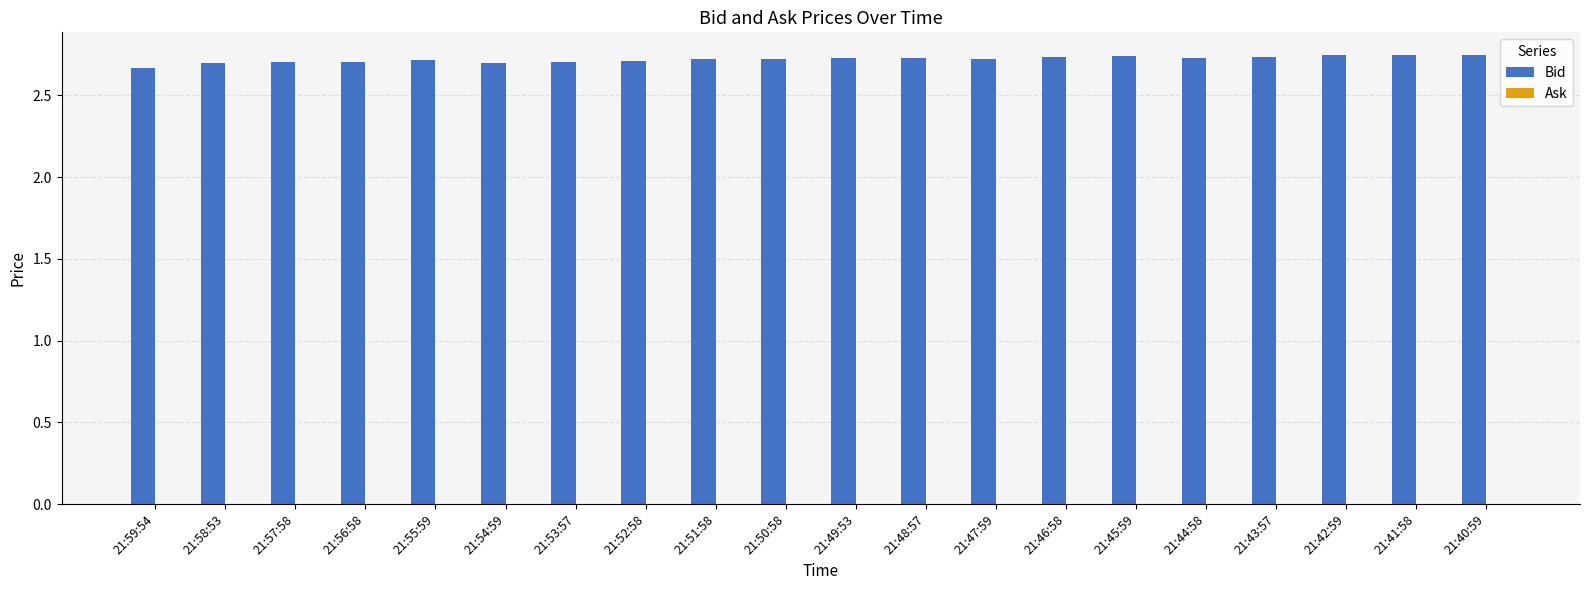

What is the ratio of the value at 21:43:57 to the value at 21:50:58?

1.0